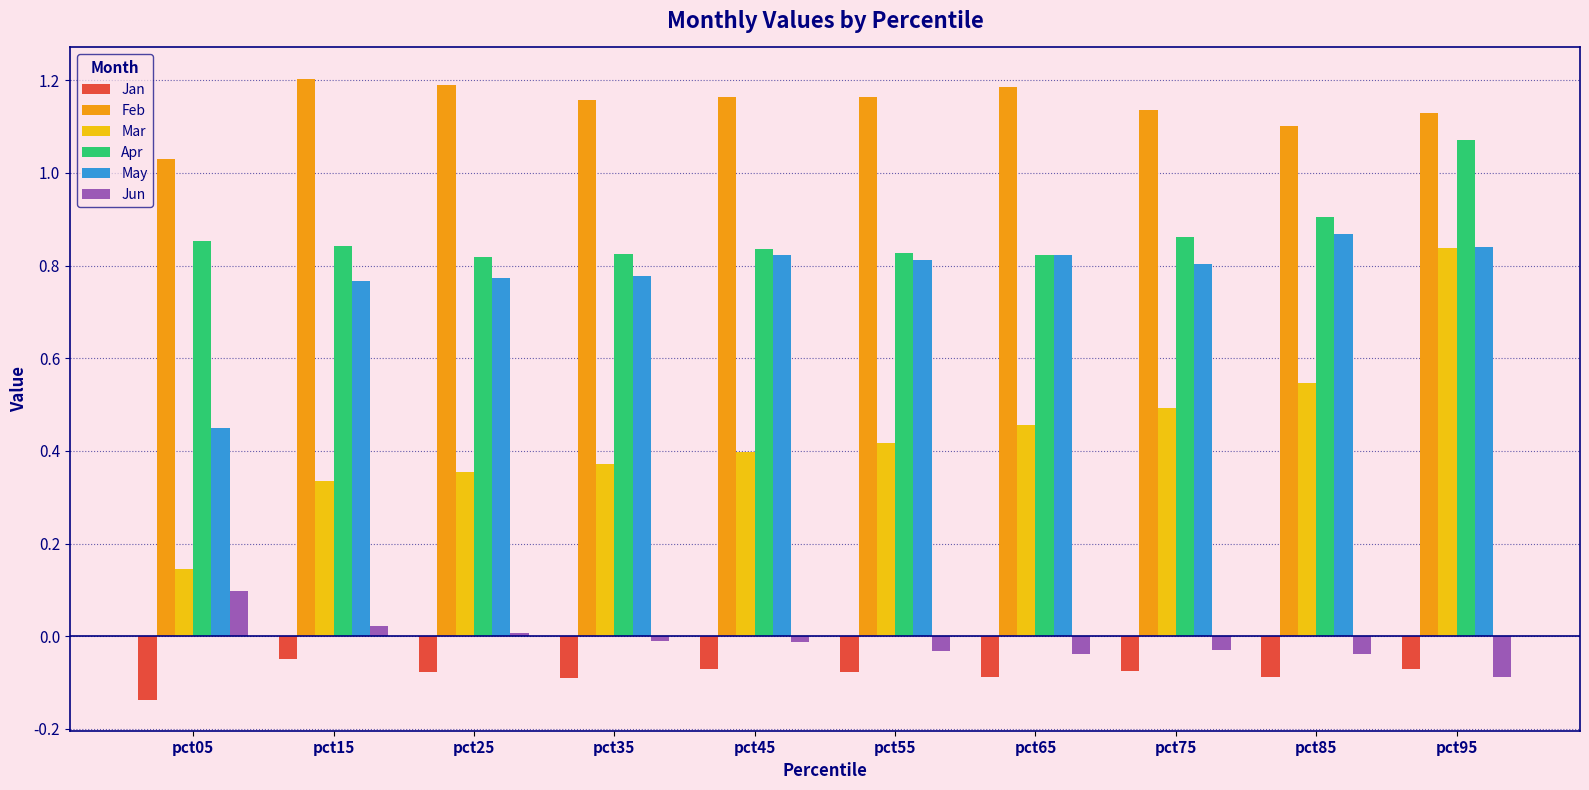

What is the difference between the maximum and minimum values in the Mar series?

0.7